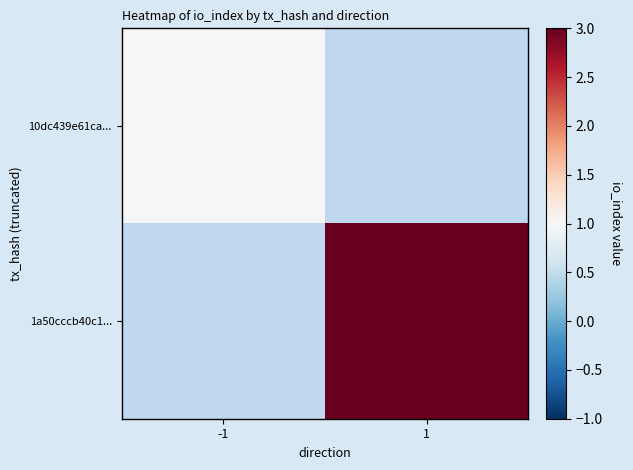

Is the value of 10dc439e61ca... at -1 greater than the value of 1a50cccb40c1... at 1?

No